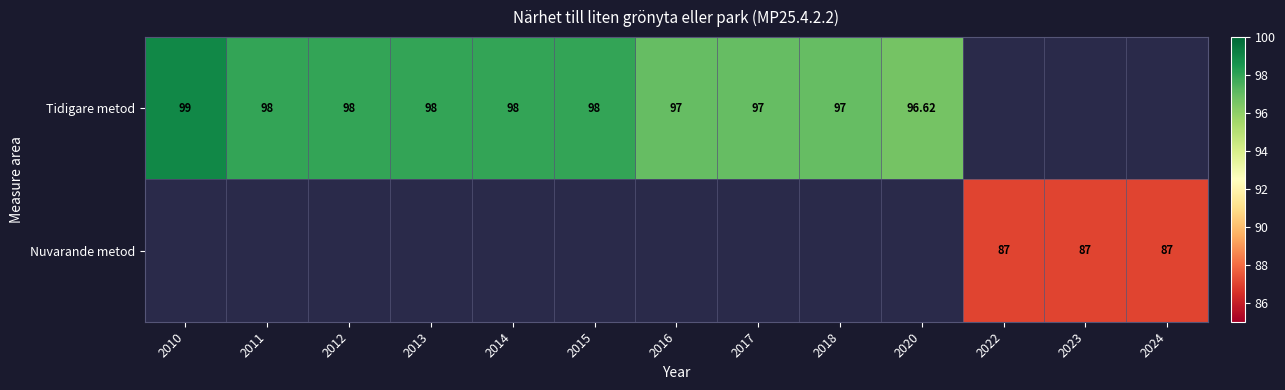

At how many categories does at least one series exceed 96?

10